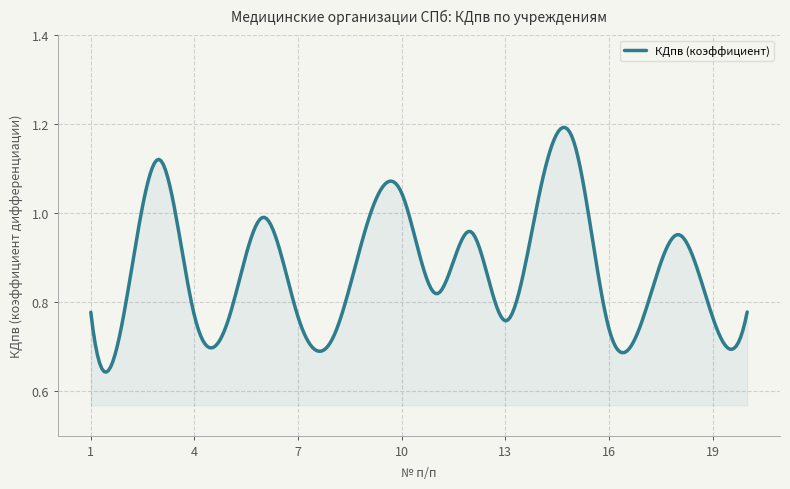

What is the difference between the maximum and minimum values?

0.5